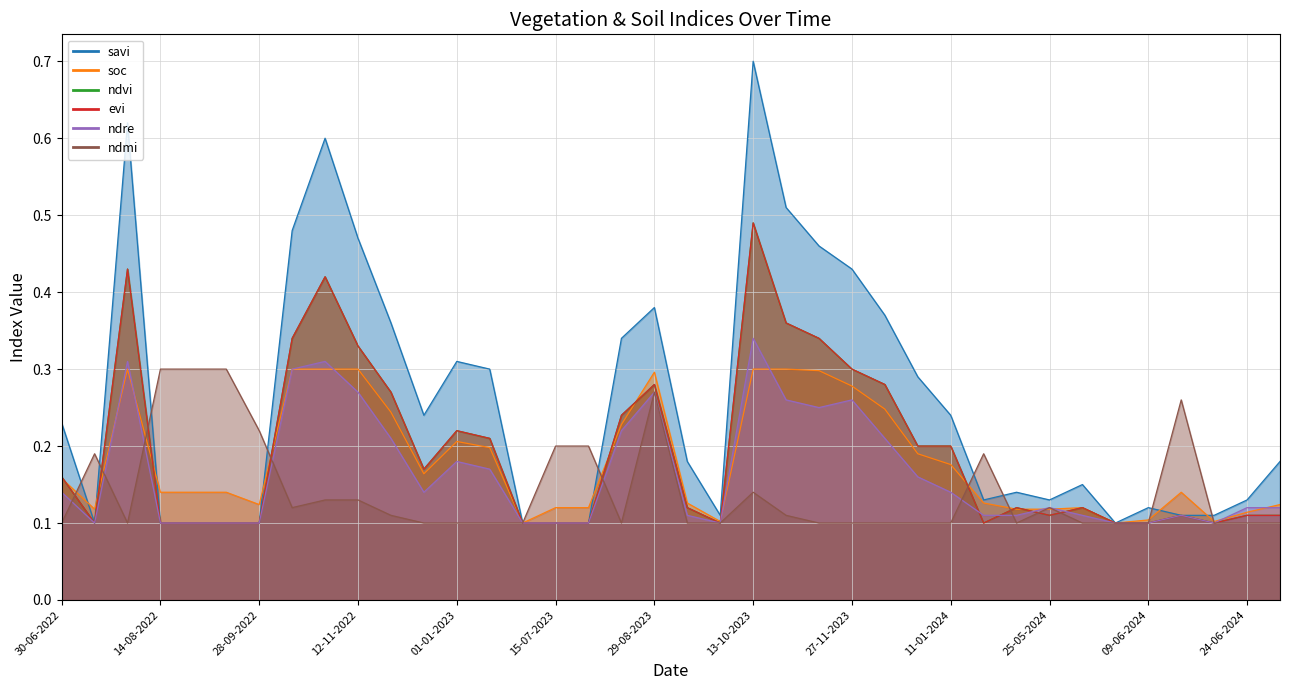

How many lines are shown in the chart?

6